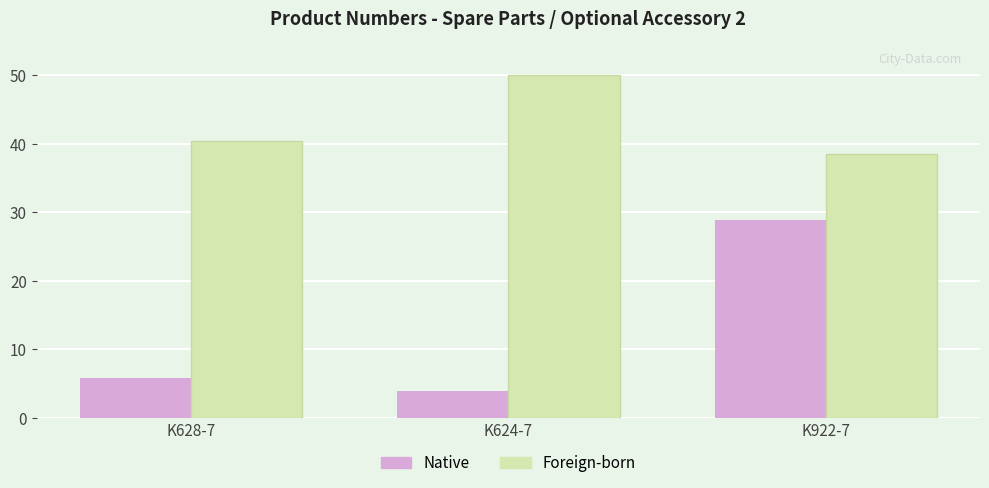

Between K628-7 and K922-7, which series saw the biggest shift?

Native